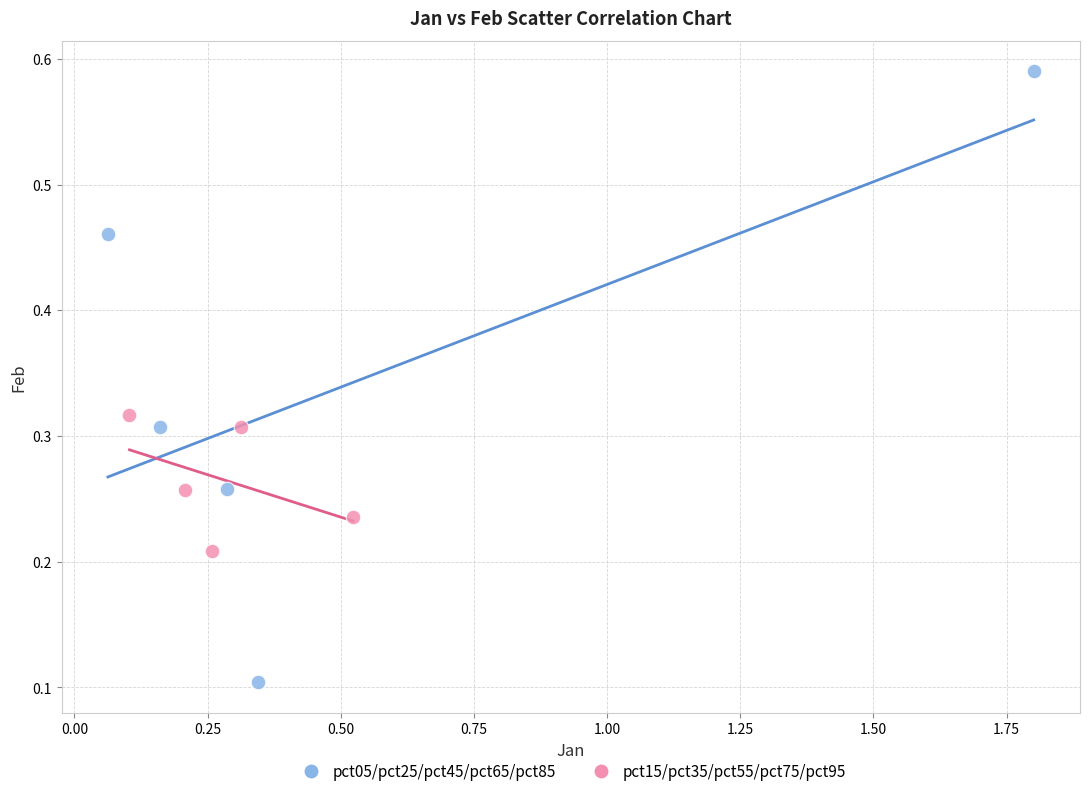

Which series contains the highest Y value?

pct05/pct25/pct45/pct65/pct85